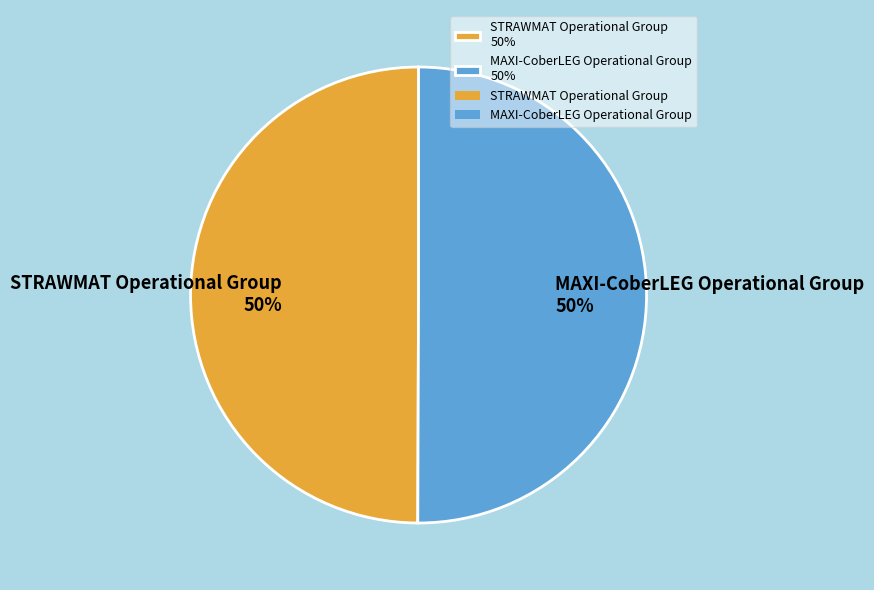

Is the sum of MAXI-CoberLEG Operational Group 50% and STRAWMAT Operational Group 50% greater than half?

Yes